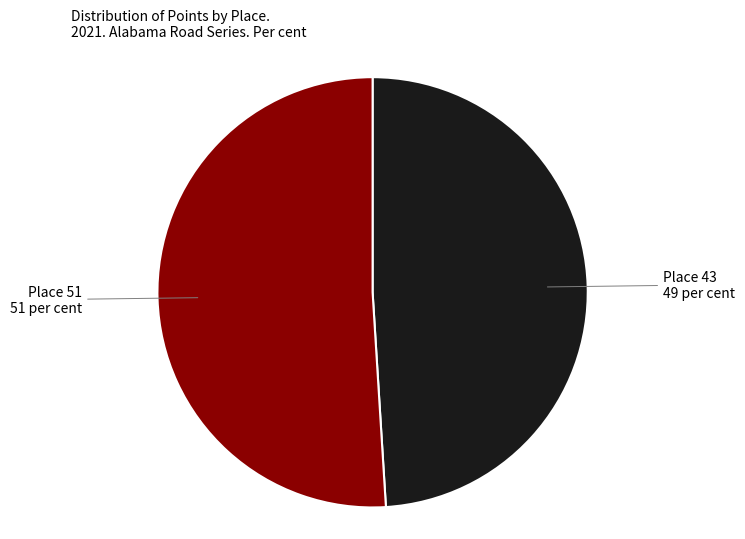

Is there a majority slice in this chart?

Yes